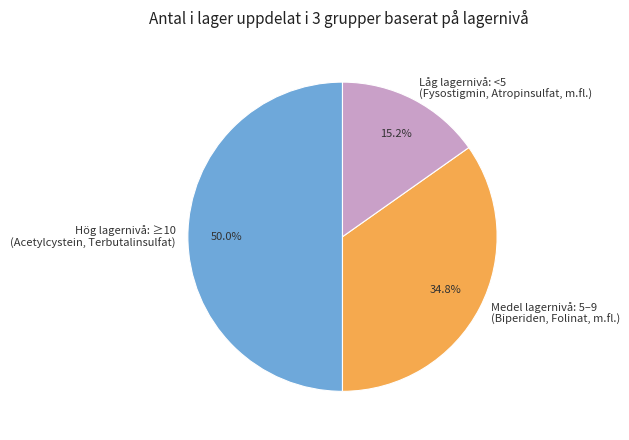

What is the largest slice in the pie chart?

Hög lagernivå: ≥10 (Acetylcystein, Terbutalinsulfat)